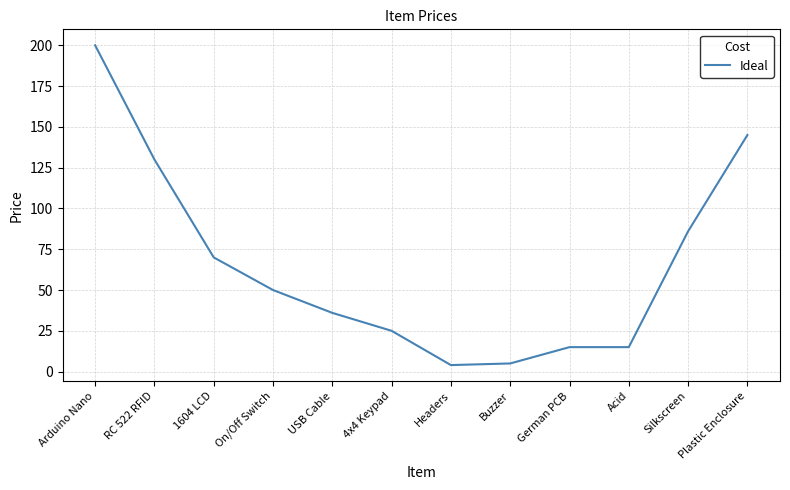

What position from the right is On/Off Switch?

9